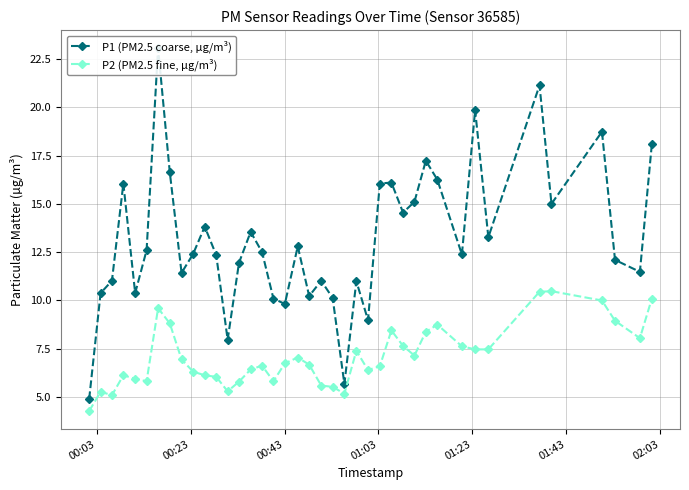

What are all the series names shown in the legend?

P1 (PM2.5 coarse, µg/m³), P2 (PM2.5 fine, µg/m³)